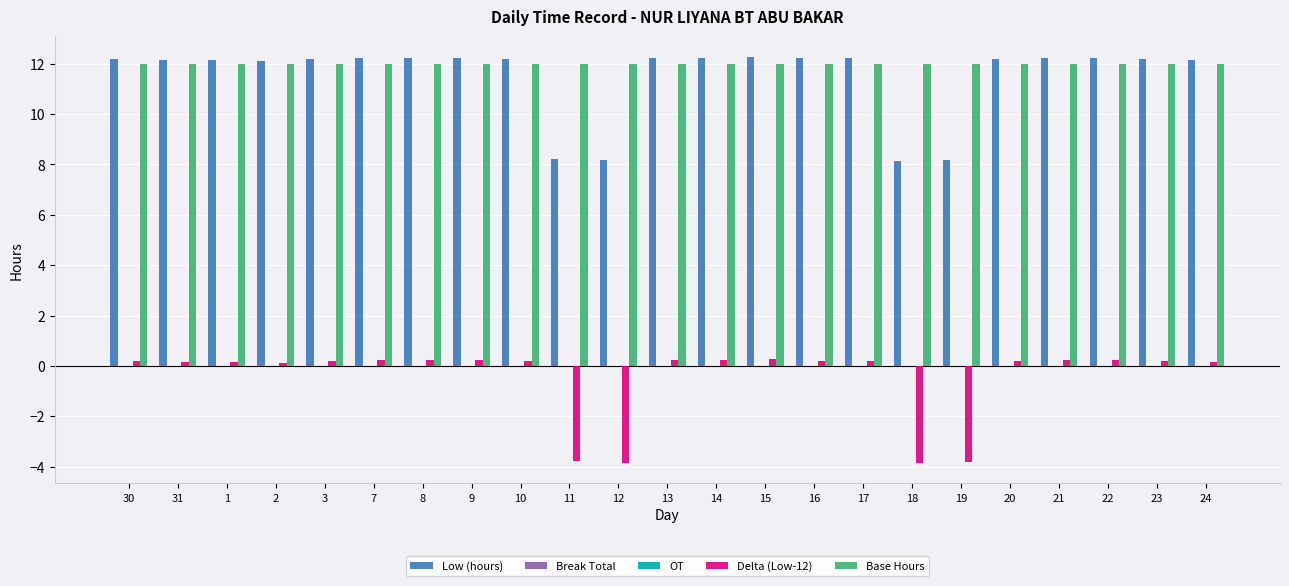

Where does the Low (hours) series first go above 12?

30